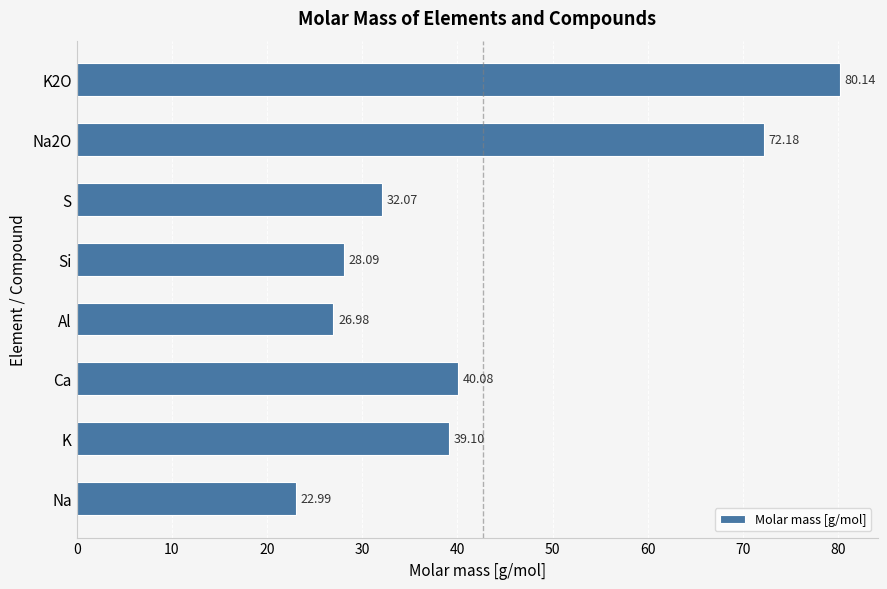

What is the ratio of the value at K to the value at S?

1.2